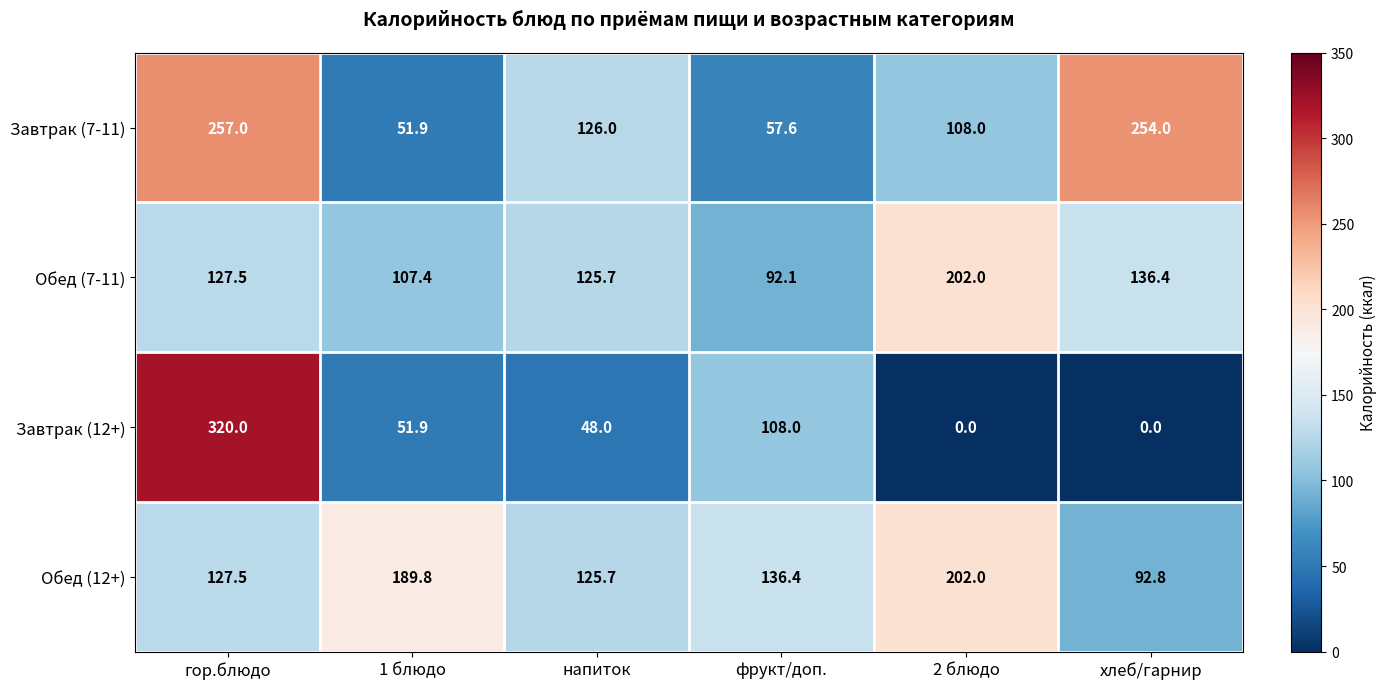

What is the difference between the maximum and minimum values in the Обед (7-11) series?

109.9